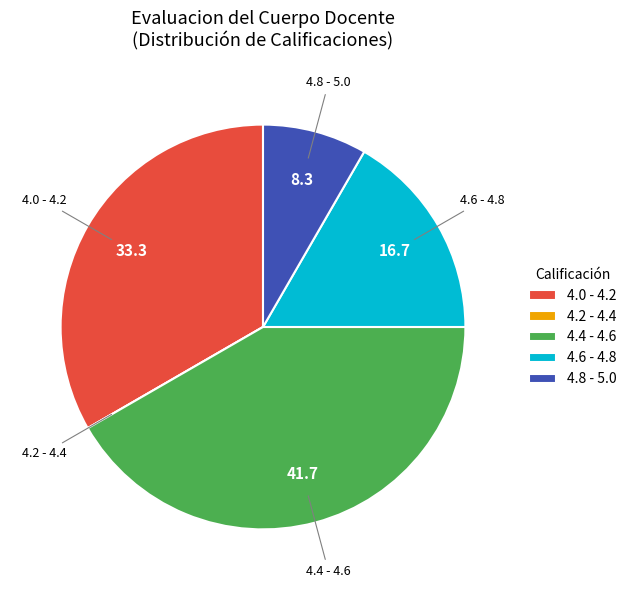

Is 4.0 - 4.2 the majority of the pie?

No